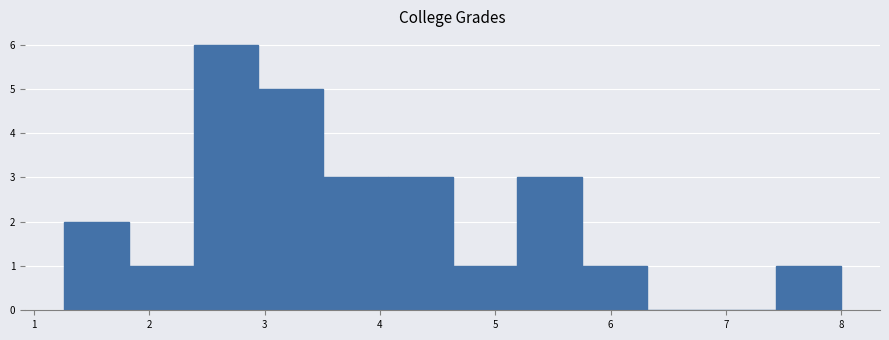

Over which range of the x-axis is the bar tallest?

2.4 to 2.9